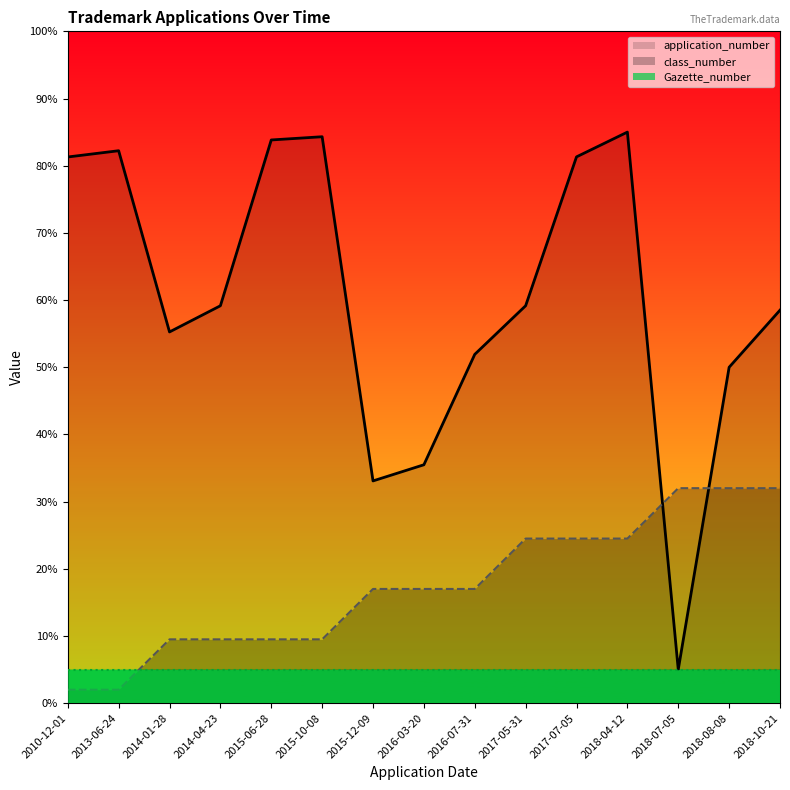

What is the label of the 13th point from the left?

2018-07-05